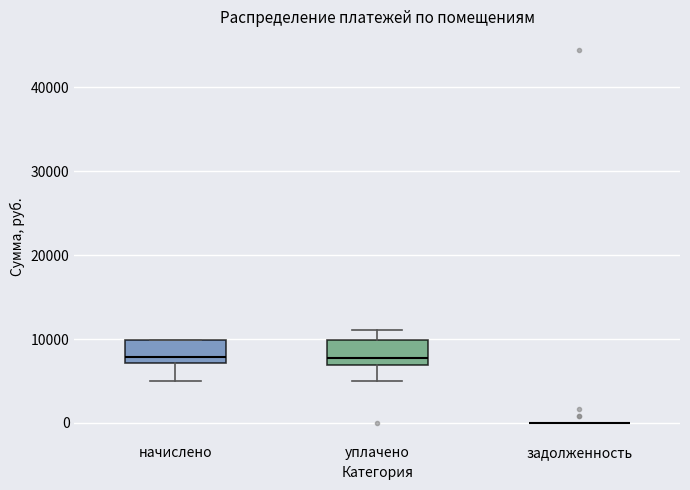

Reading left to right, read every box against the y-axis: the position of its median line, the range the box covers, and the ends of its whiskers. The values are not printed on the chart, so give them approximately, as read against the axis.

начислено: median 8000, box 7000 to 10000, whiskers 5000 to 10000
уплачено: median 8000, box 7000 to 10000, whiskers 5000 to 11000
задолженность: box collapsed to a line at 0, whiskers 0 to 0